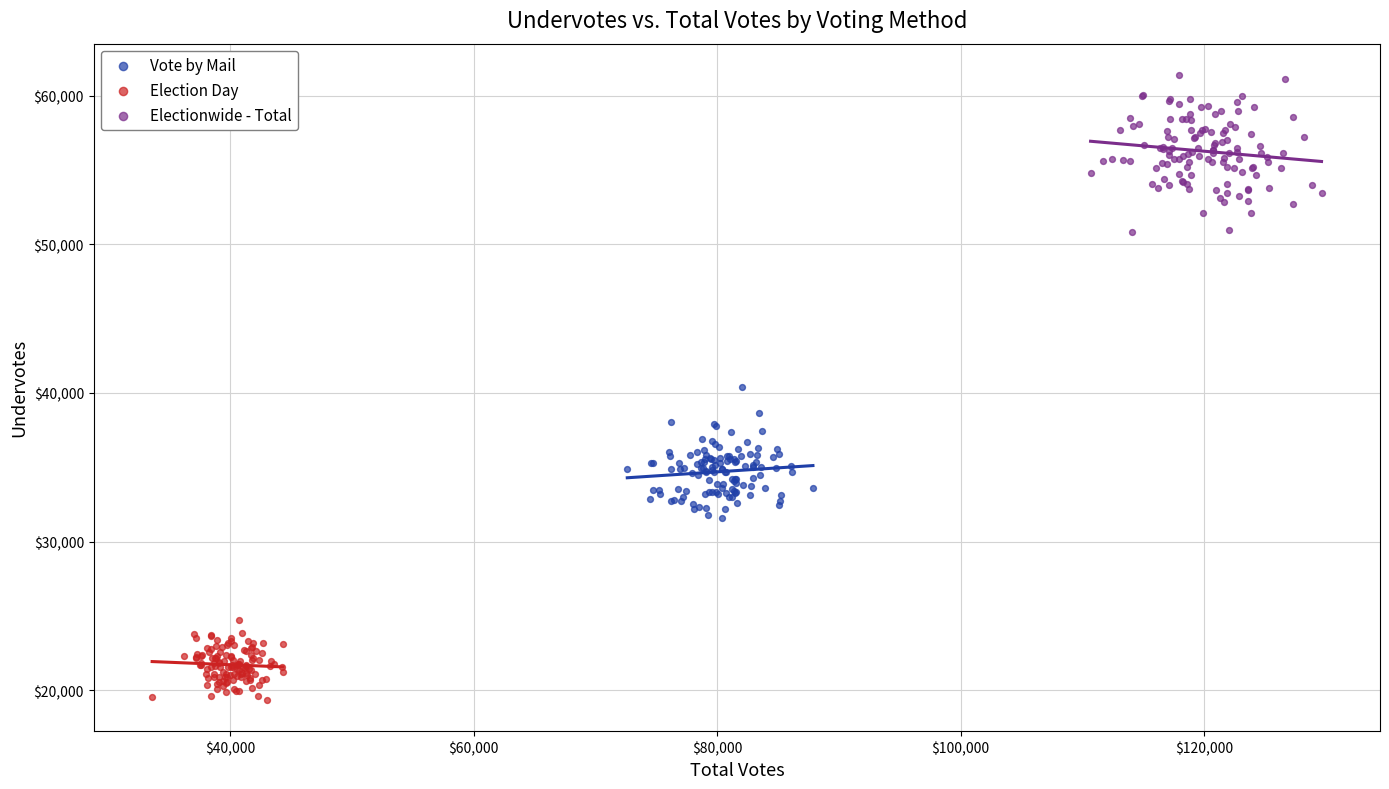

Which series contains the highest Y value?

Electionwide - Total